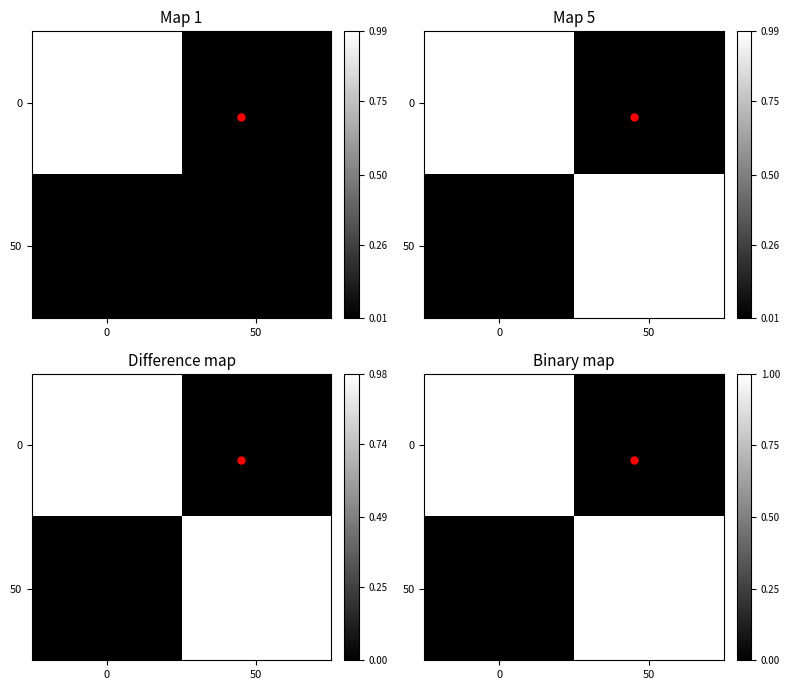

True or false: 50 has a value of 2 at 50.

False